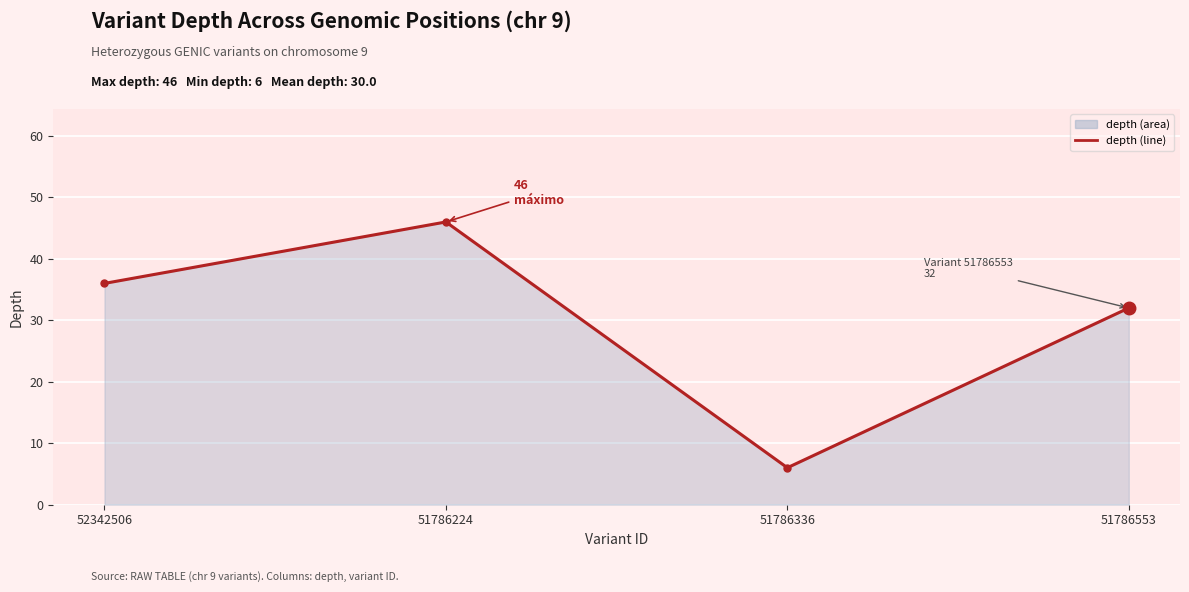

How many points are higher than both their immediate neighbors (excluding endpoints)?

1